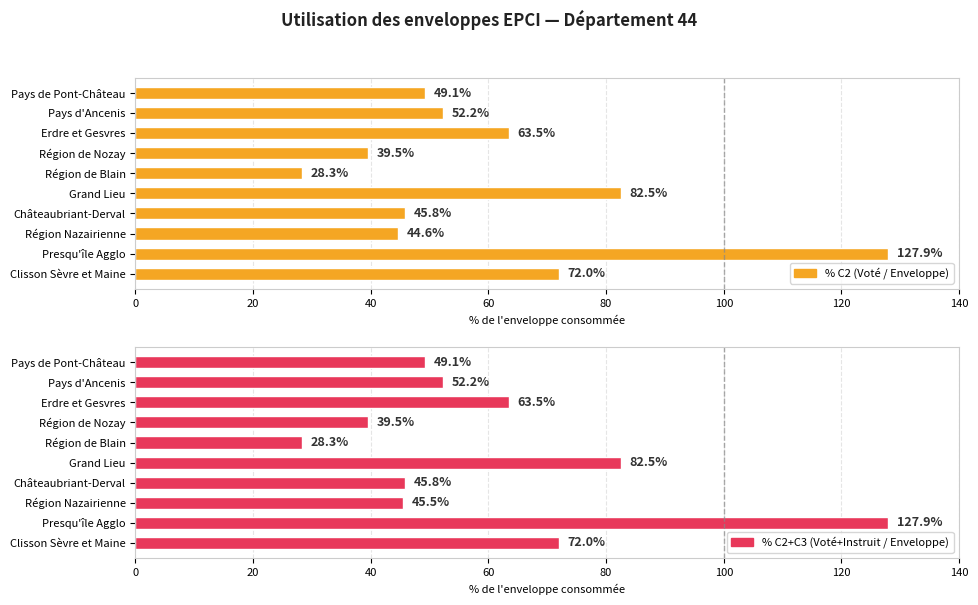

What is the greatest value displayed?

127.9